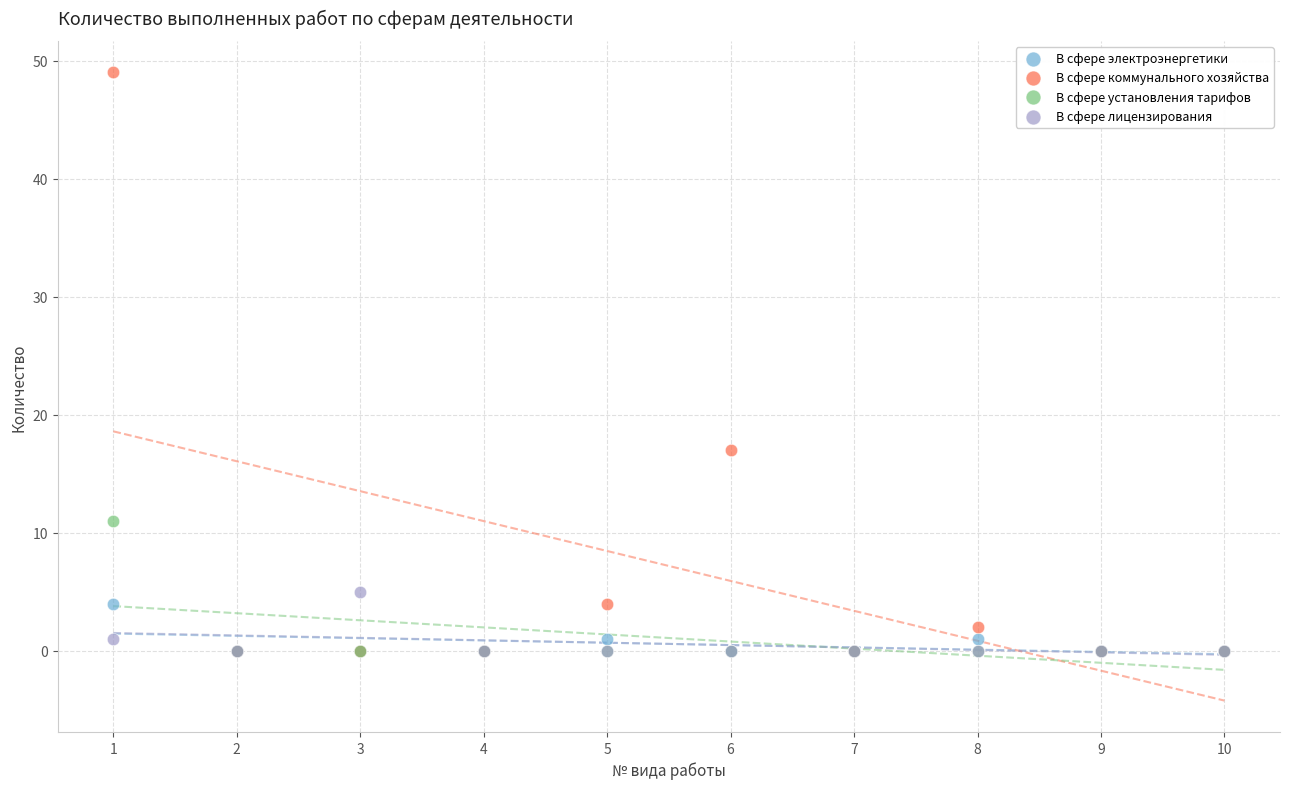

Across all series, what Y value is closest to 24?

17